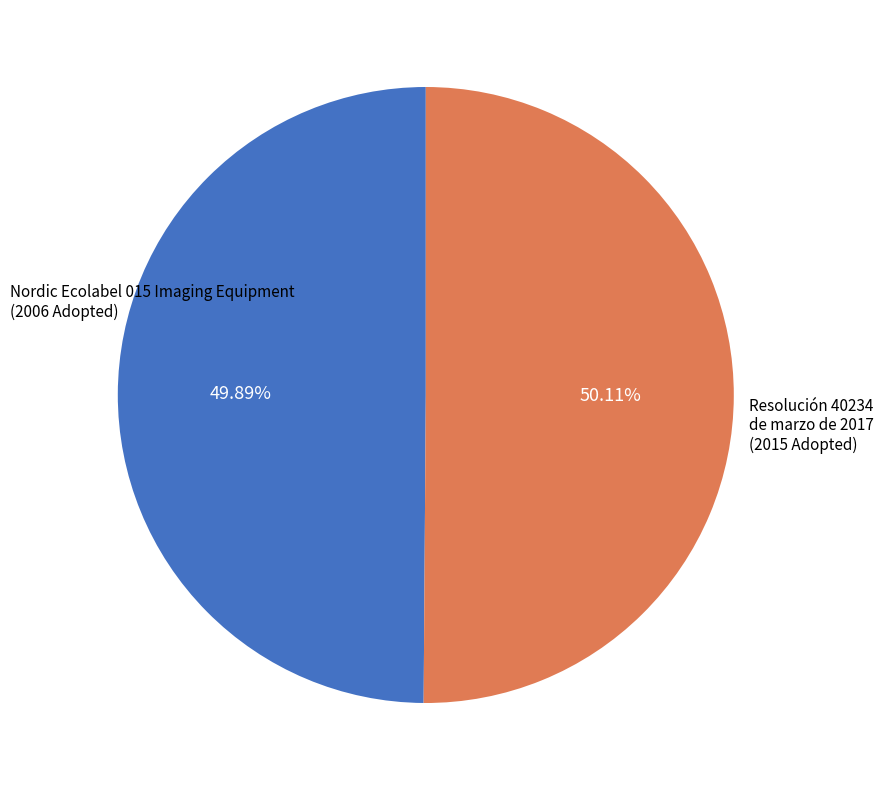

Is there any slice that represents more than half of the pie?

Yes